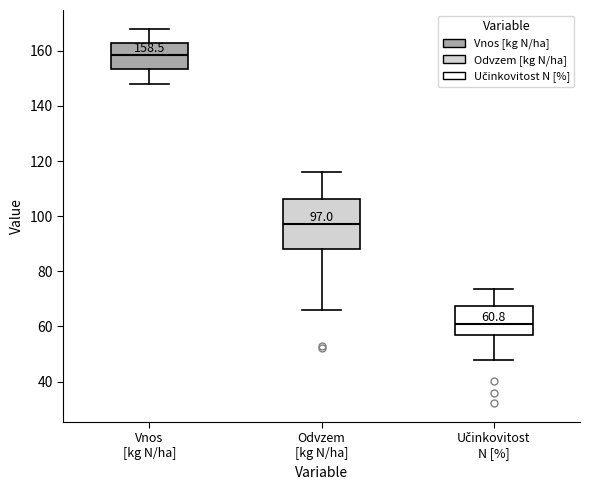

Which box's median line is the lowest?

Učinkovitost N [%]